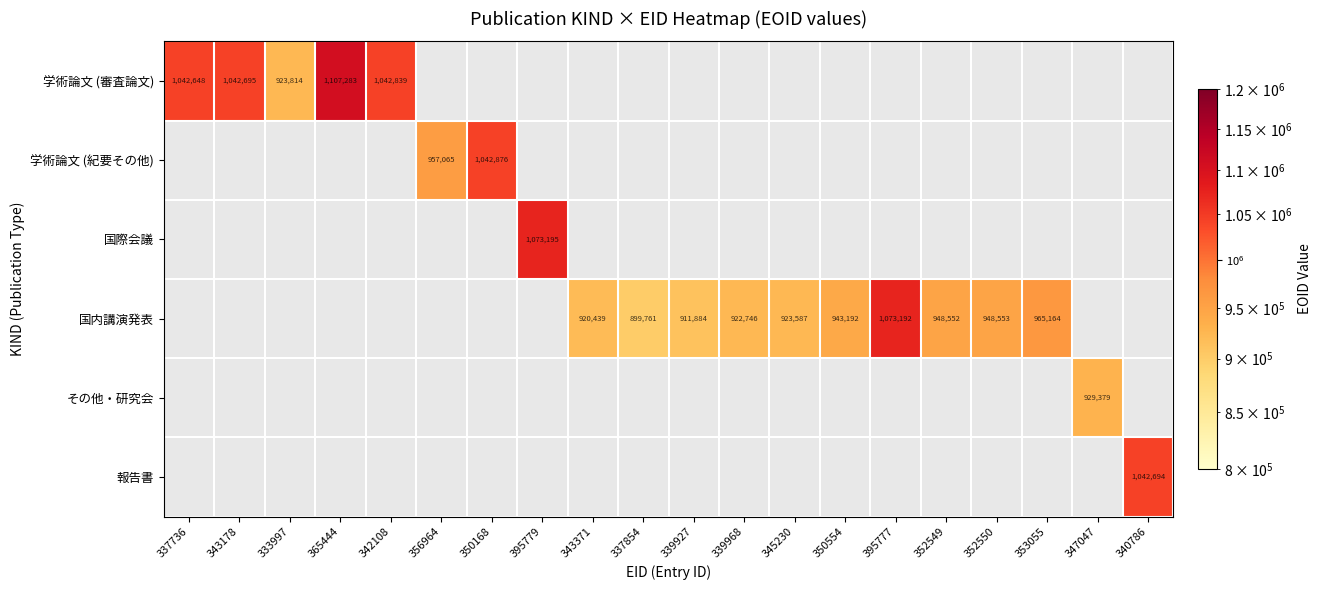

How many distinct data groups are displayed?

6